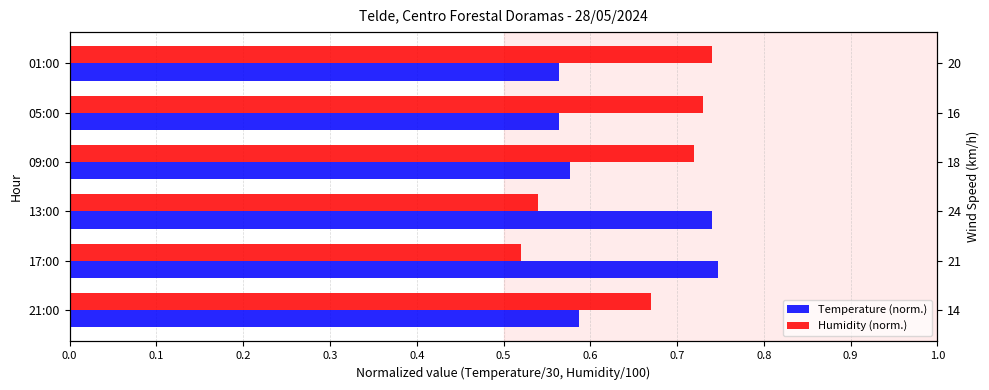

Which series changed the most between 13:00 and 09:00?

Humidity (norm.)